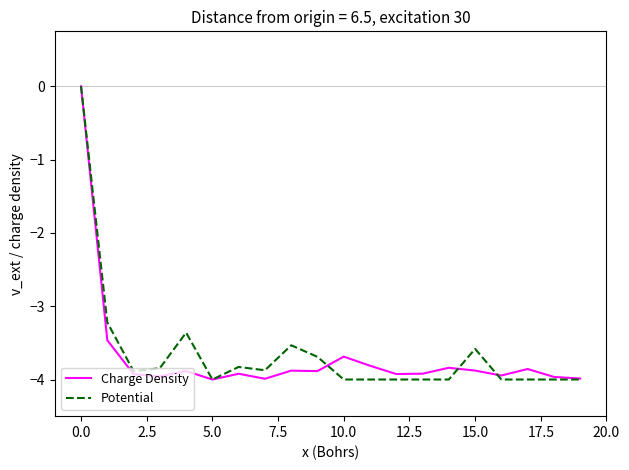

What is the lowest value of the Potential series?

-4.0